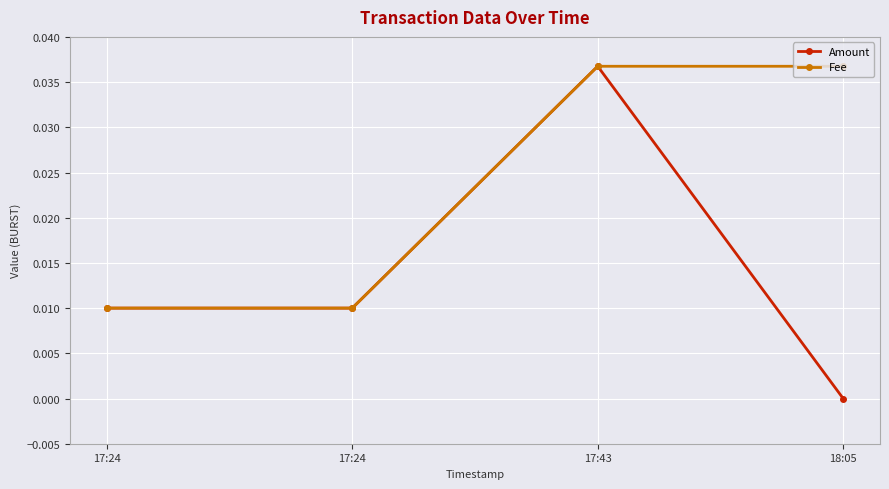

At which category is the sum across all series the highest?

17:43